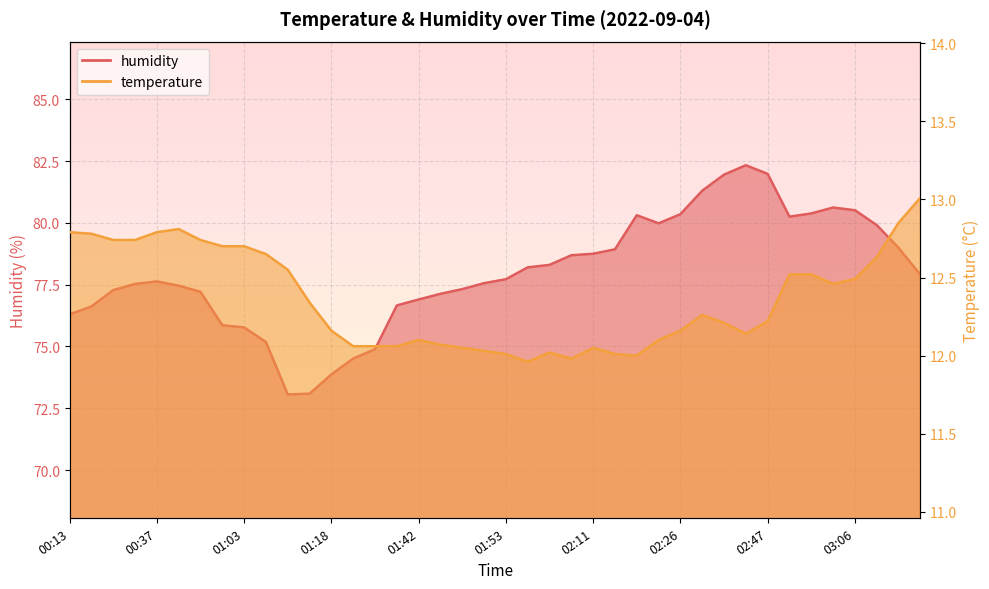

What is the difference between the highest and lowest values at 01:20?

62.5